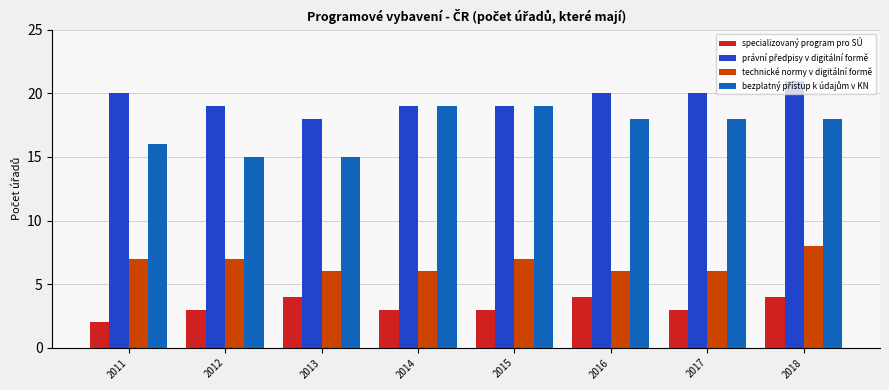

What is the sum of the specializovaný program pro SÚ values at 2017 and 2018?

7